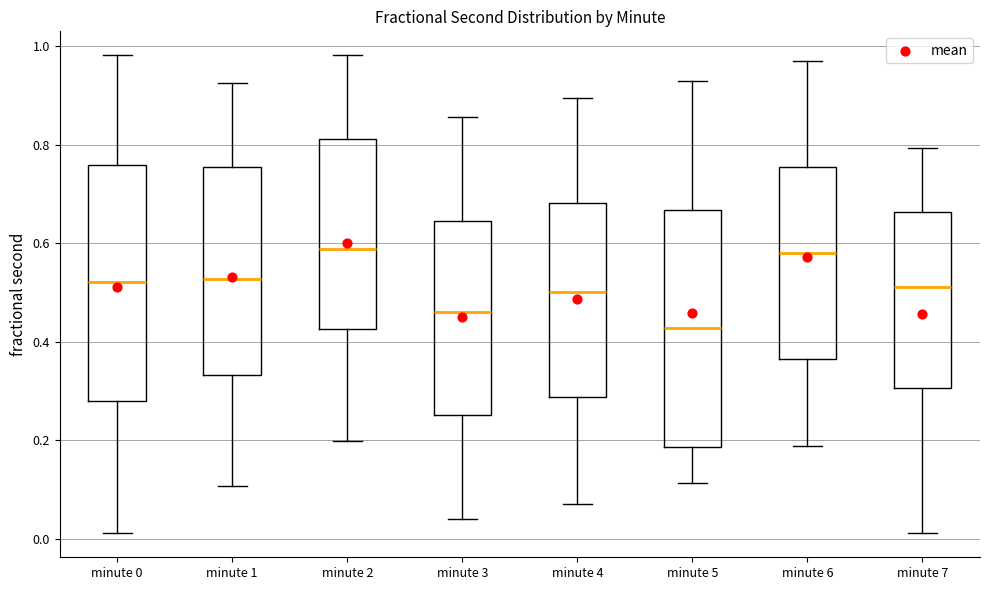

Reading left to right, transcribe this box plot: for each box, give where its median line is, the range the box spans, and where its two whiskers end, as read against the y-axis. The values are not printed on the chart, so give them approximately, as read against the axis.

minute 0: median 0.52, box 0.28 to 0.76, whiskers 0.02 to 0.98
minute 1: median 0.52, box 0.34 to 0.76, whiskers 0.10 to 0.92
minute 2: median 0.58, box 0.42 to 0.82, whiskers 0.20 to 0.98
minute 3: median 0.46, box 0.26 to 0.64, whiskers 0.04 to 0.86
minute 4: median 0.50, box 0.28 to 0.68, whiskers 0.06 to 0.90
minute 5: median 0.42, box 0.18 to 0.66, whiskers 0.12 to 0.92
minute 6: median 0.58, box 0.36 to 0.76, whiskers 0.18 to 0.96
minute 7: median 0.52, box 0.30 to 0.66, whiskers 0.02 to 0.80